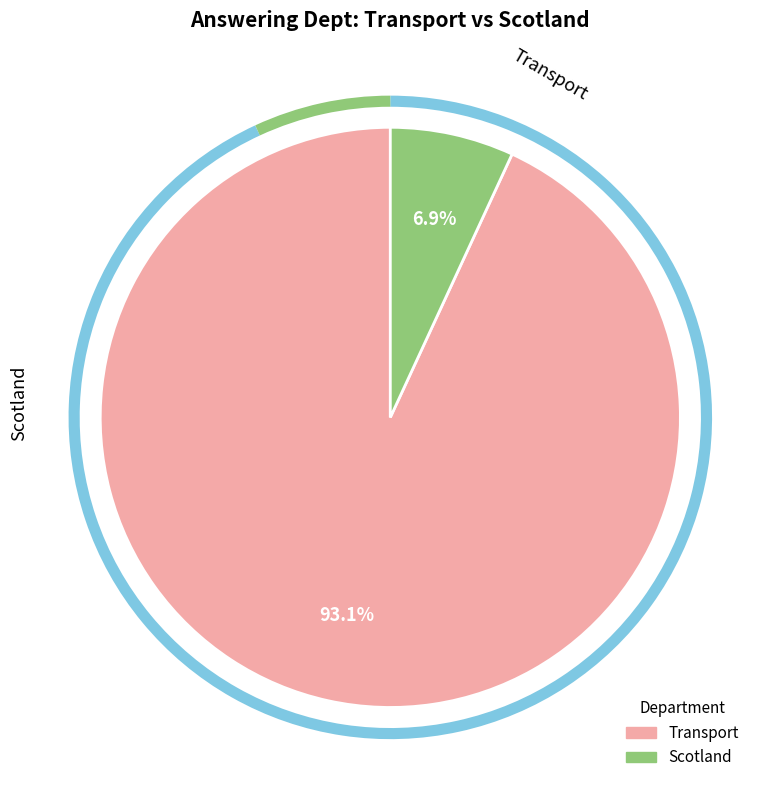

Rank the categories by value from highest to lowest.

Transport, Scotland